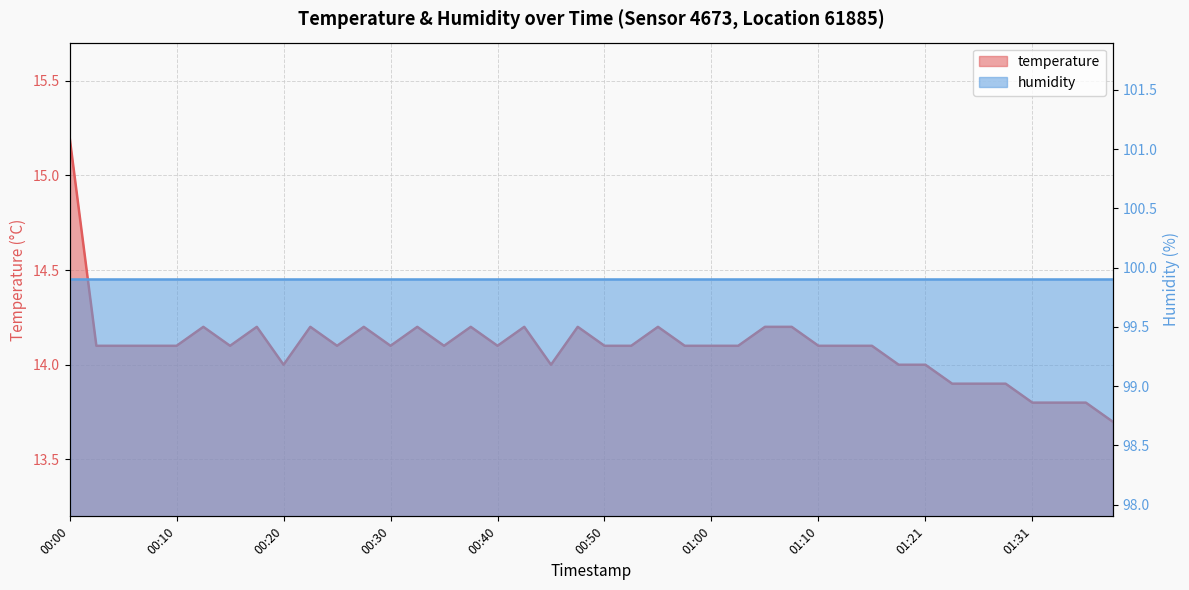

At which category does the data reach its first local peak?

00:12